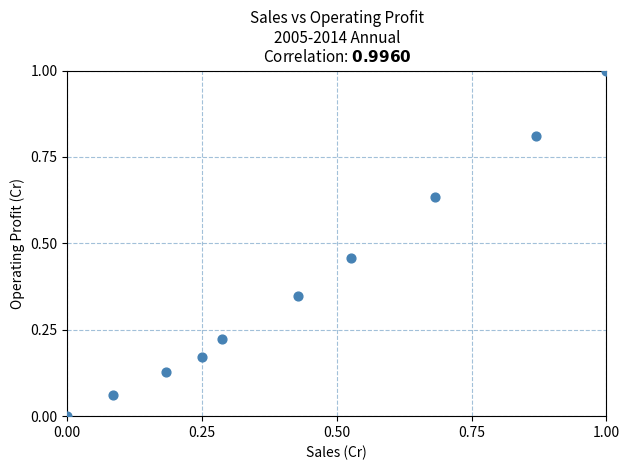

What is the average X value?

0.4